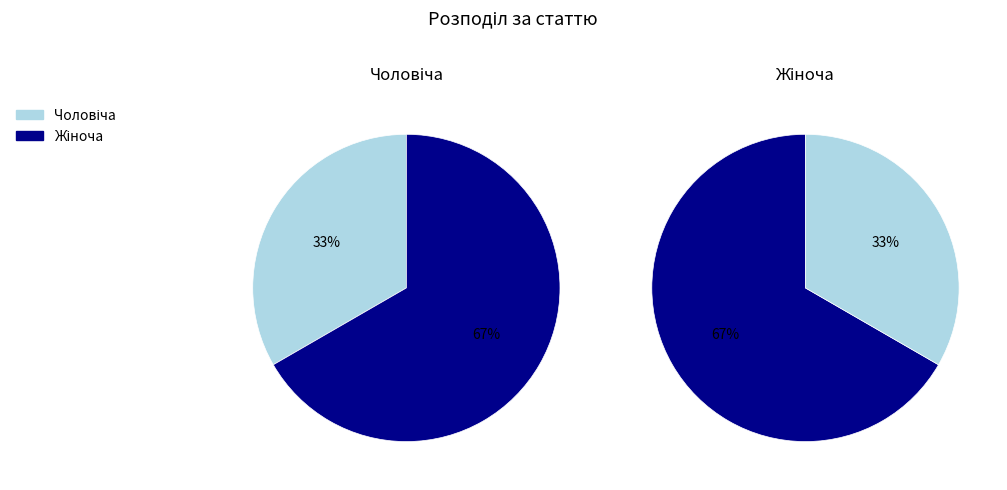

To the nearest percent, what is the difference between the largest and smallest slice percentages?

33%